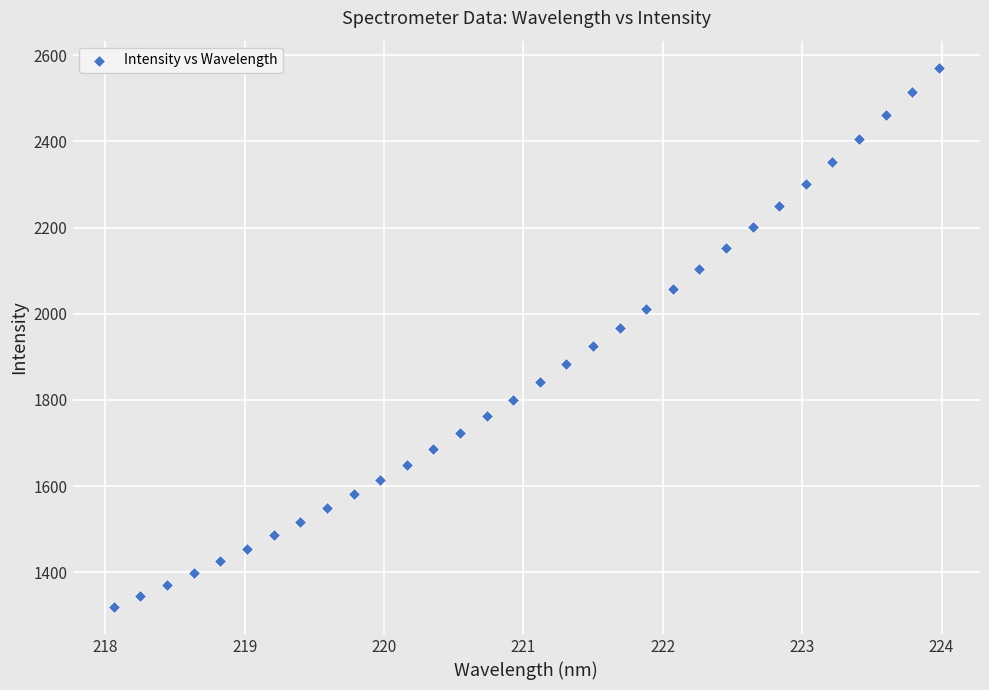

What is the range of X values (max minus min)?

5.9